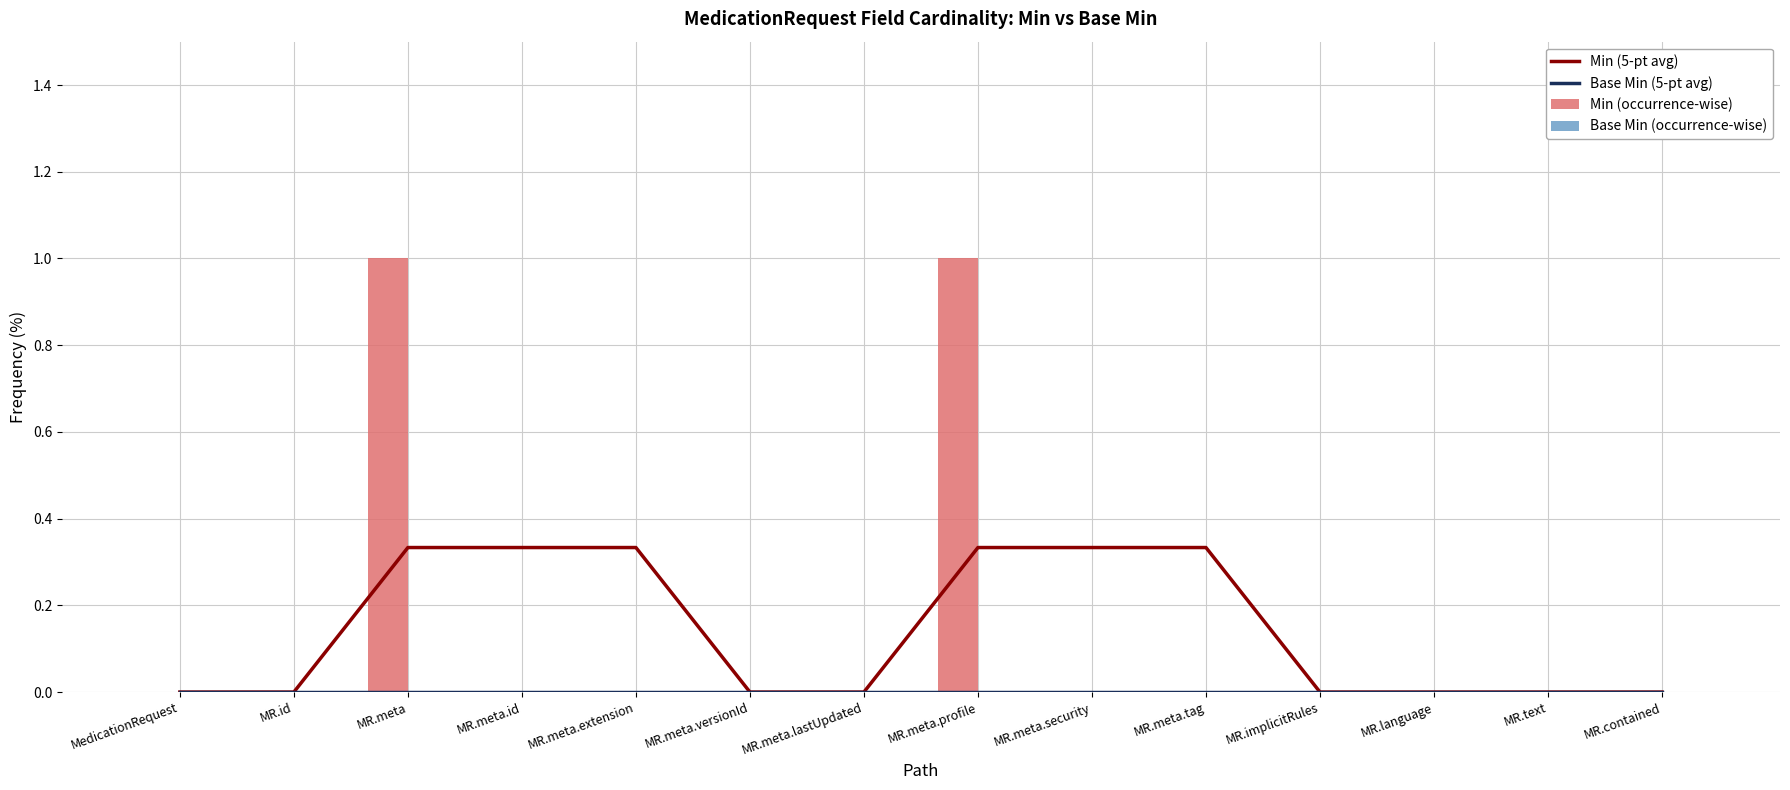

Reading left to right, extract all data points from this chart.

Min (5-pt avg): MedicationRequest=0.0	MR.id=0.0	MR.meta=0.3	MR.meta.id=0.3	MR.meta.extension=0.3	MR.meta.versionId=0.0	MR.meta.lastUpdated=0.0	MR.meta.profile=0.3	MR.meta.security=0.3	MR.meta.tag=0.3	MR.implicitRules=0.0	MR.language=0.0	MR.text=0.0	MR.contained=0.0
Base Min (5-pt avg): MedicationRequest=0.0	MR.id=0.0	MR.meta=0.0	MR.meta.id=0.0	MR.meta.extension=0.0	MR.meta.versionId=0.0	MR.meta.lastUpdated=0.0	MR.meta.profile=0.0	MR.meta.security=0.0	MR.meta.tag=0.0	MR.implicitRules=0.0	MR.language=0.0	MR.text=0.0	MR.contained=0.0
Min (occurrence-wise): MedicationRequest=0.0	MR.id=0.0	MR.meta=1.0	MR.meta.id=0.0	MR.meta.extension=0.0	MR.meta.versionId=0.0	MR.meta.lastUpdated=0.0	MR.meta.profile=1.0	MR.meta.security=0.0	MR.meta.tag=0.0	MR.implicitRules=0.0	MR.language=0.0	MR.text=0.0	MR.contained=0.0
Base Min (occurrence-wise): MedicationRequest=0.0	MR.id=0.0	MR.meta=0.0	MR.meta.id=0.0	MR.meta.extension=0.0	MR.meta.versionId=0.0	MR.meta.lastUpdated=0.0	MR.meta.profile=0.0	MR.meta.security=0.0	MR.meta.tag=0.0	MR.implicitRules=0.0	MR.language=0.0	MR.text=0.0	MR.contained=0.0